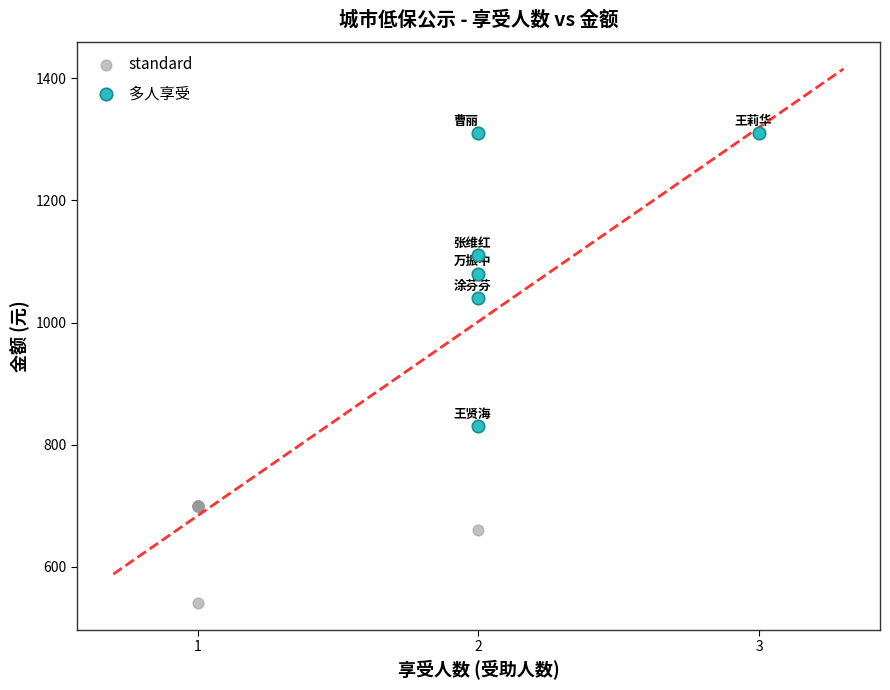

Which series has the widest spread of Y values?

多人享受